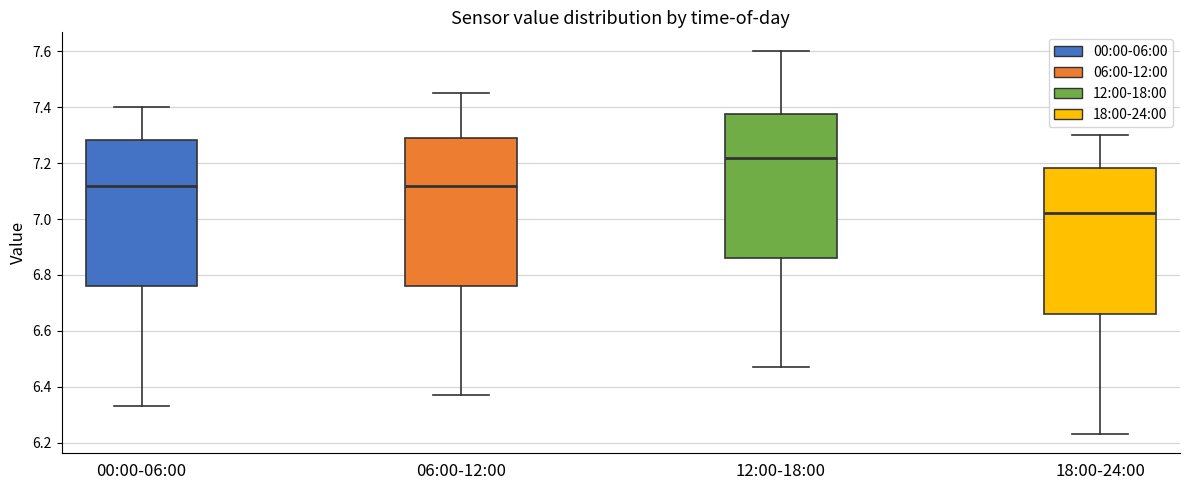

Where is the upper edge of the box for 12:00-18:00 on the y-axis? The values are not printed on the chart, so give them approximately, as read against the axis.

7.38